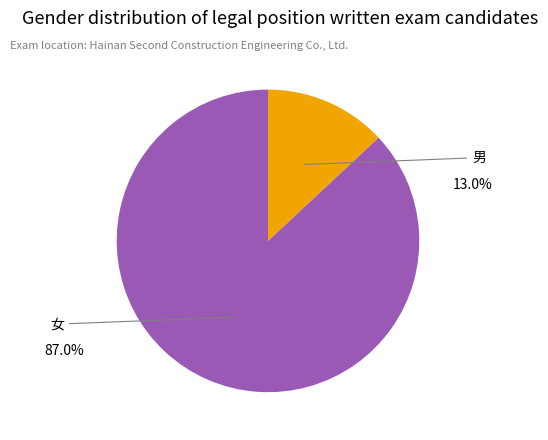

The 男 slice represents 13% of the pie. True or false?

True